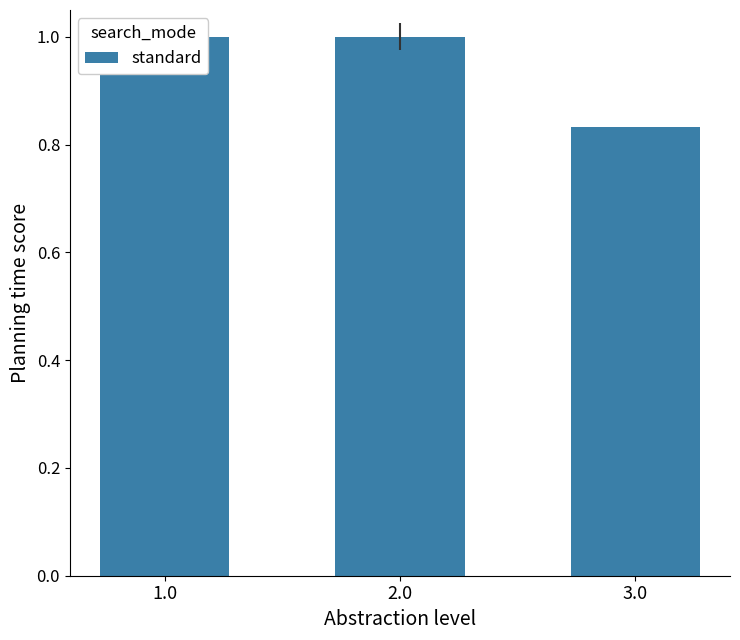

Which category has the highest value across all series?

1.0